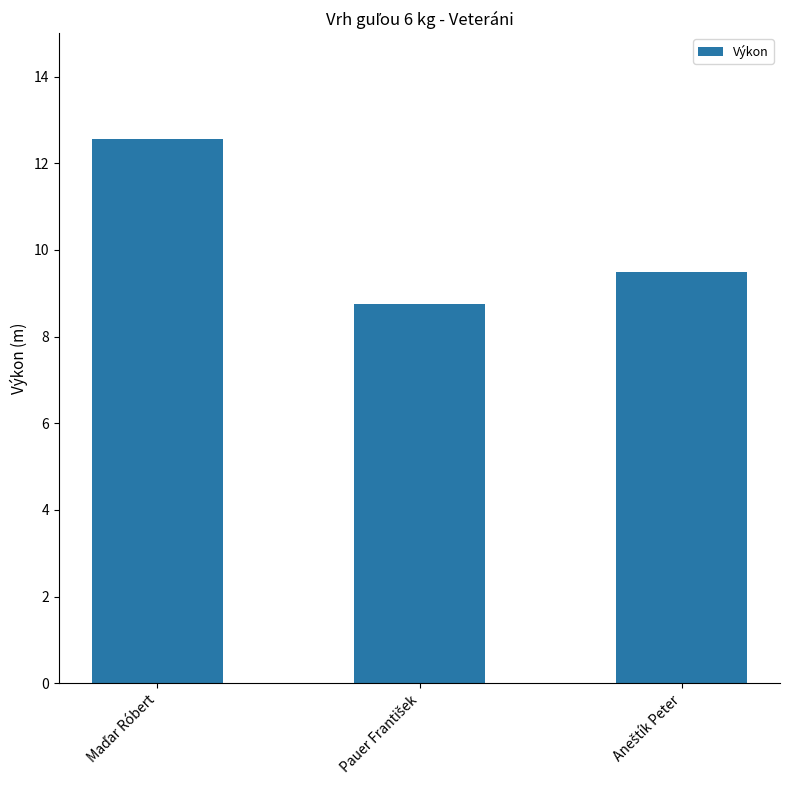

What is the minimum value shown in the chart?

8.8